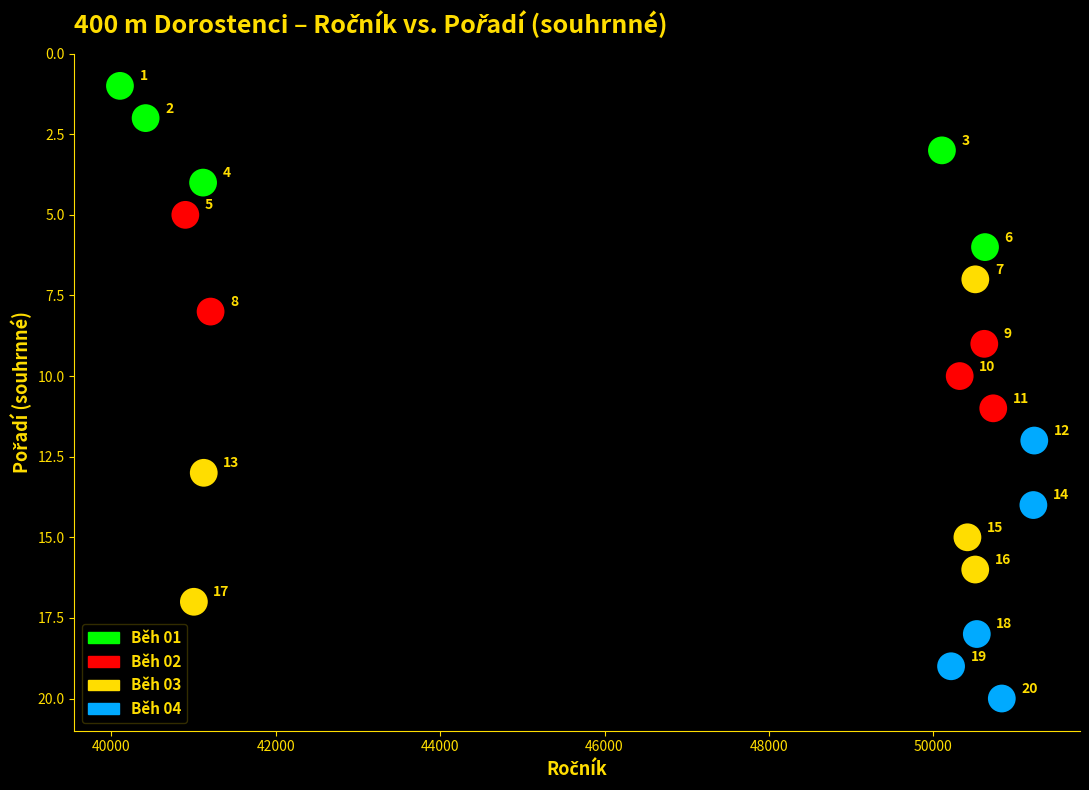

Which series reaches the minimum Y coordinate?

Běh 01